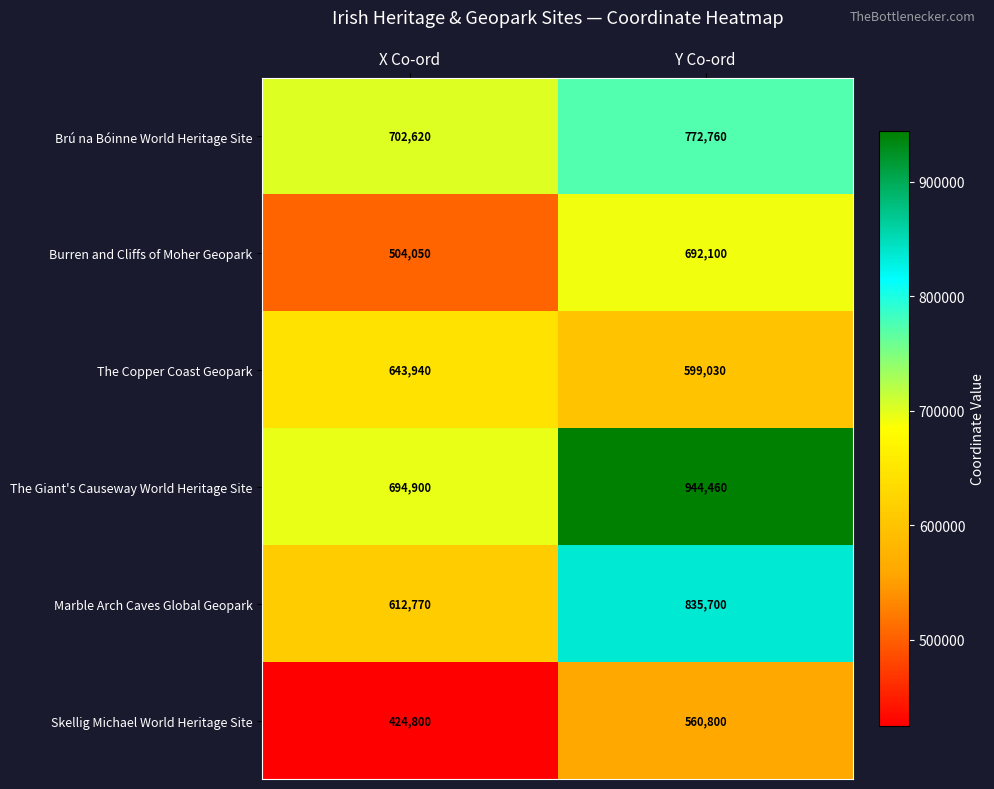

Reading left to right, list all the values displayed in this chart.

Brú na Bóinne World Heritage Site: X Co-ord=702620	Y Co-ord=772760
Burren and Cliffs of Moher Geopark: X Co-ord=504050	Y Co-ord=692100
The Copper Coast Geopark: X Co-ord=643940	Y Co-ord=599030
The Giant's Causeway World Heritage Site: X Co-ord=694900	Y Co-ord=944460
Marble Arch Caves Global Geopark: X Co-ord=612770	Y Co-ord=835700
Skellig Michael World Heritage Site: X Co-ord=424800	Y Co-ord=560800